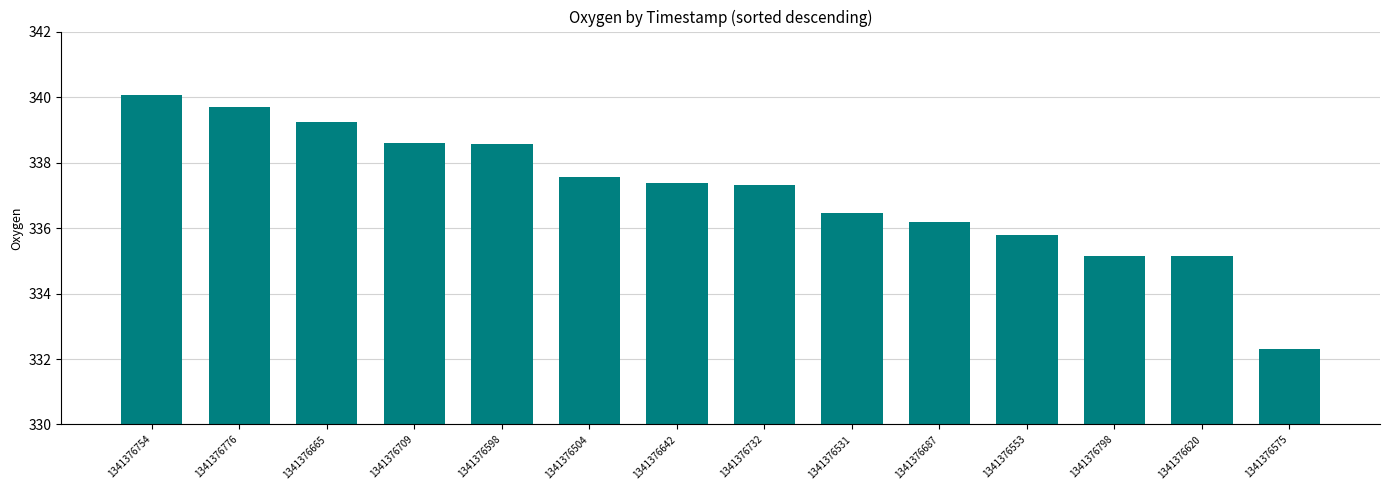

What is the change in value from 1341376709 to 1341376732?

-1.3